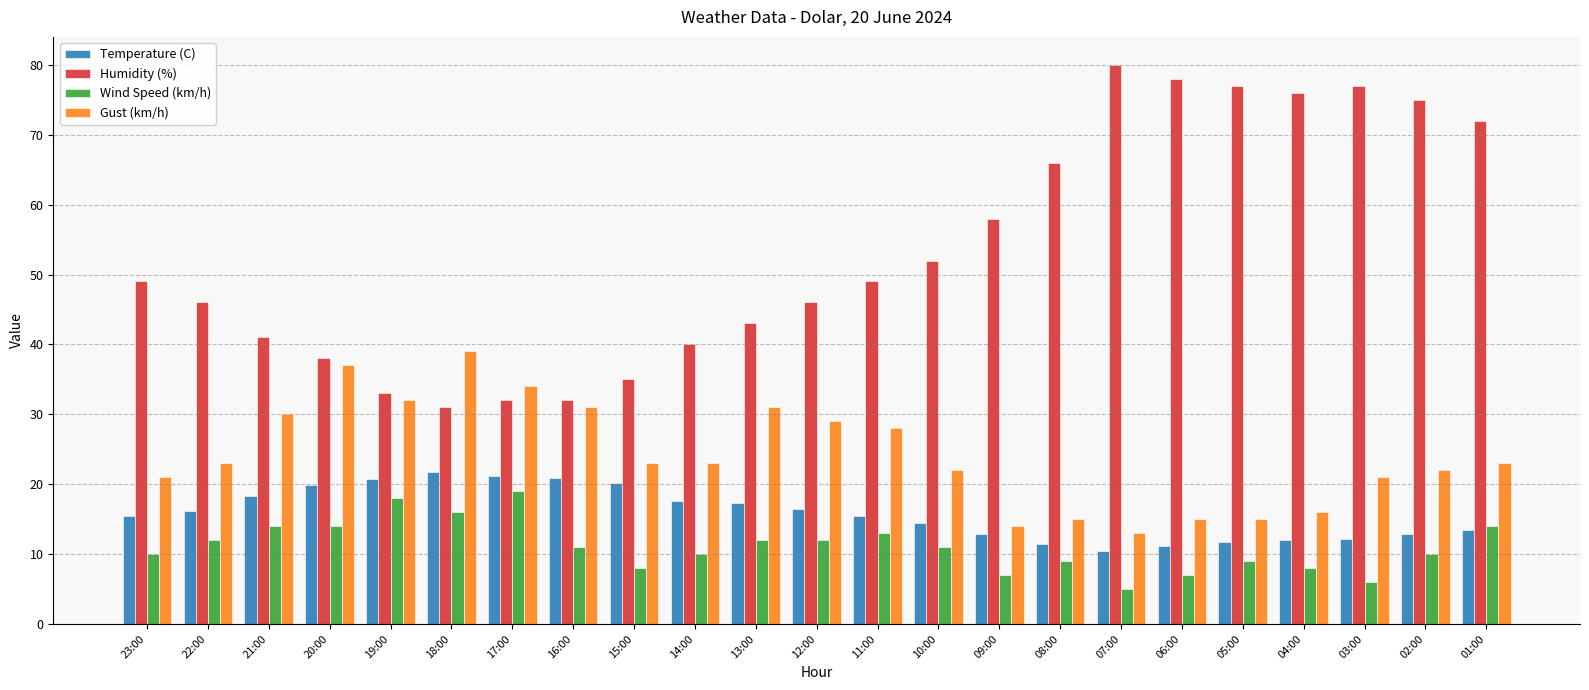

What are all the series names shown in the legend?

Temperature (C), Humidity (%), Wind Speed (km/h), Gust (km/h)